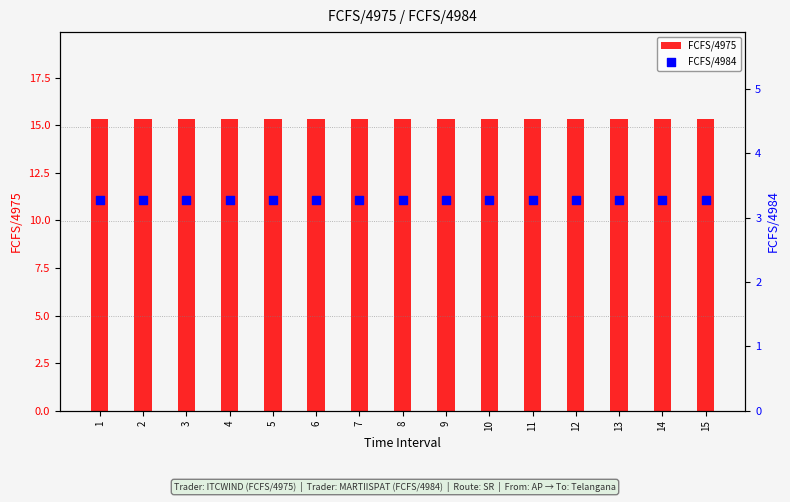

At how many categories does at least one series exceed 9?

15